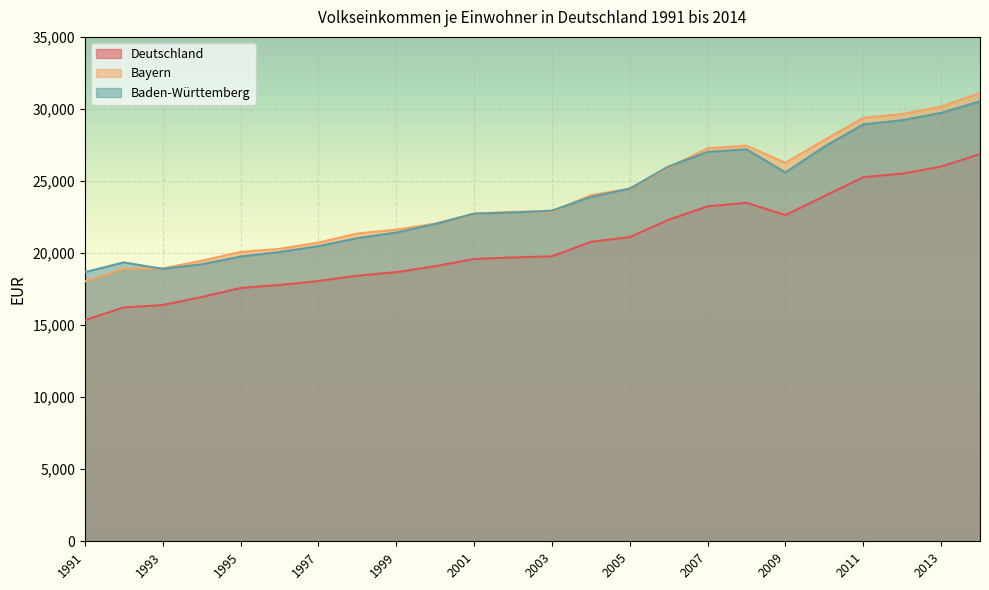

Rank the series at 2009 from highest to lowest value.

Bayern, Baden-Württemberg, Deutschland